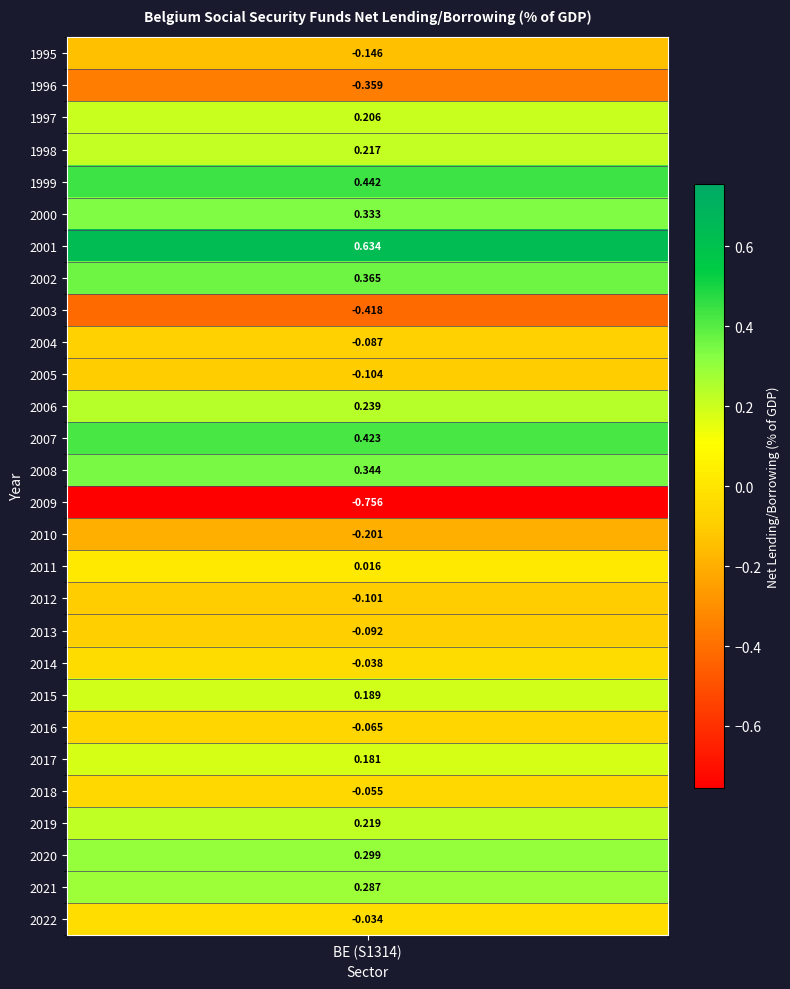

What is the difference between the values at 2017 and 2013?

0.3